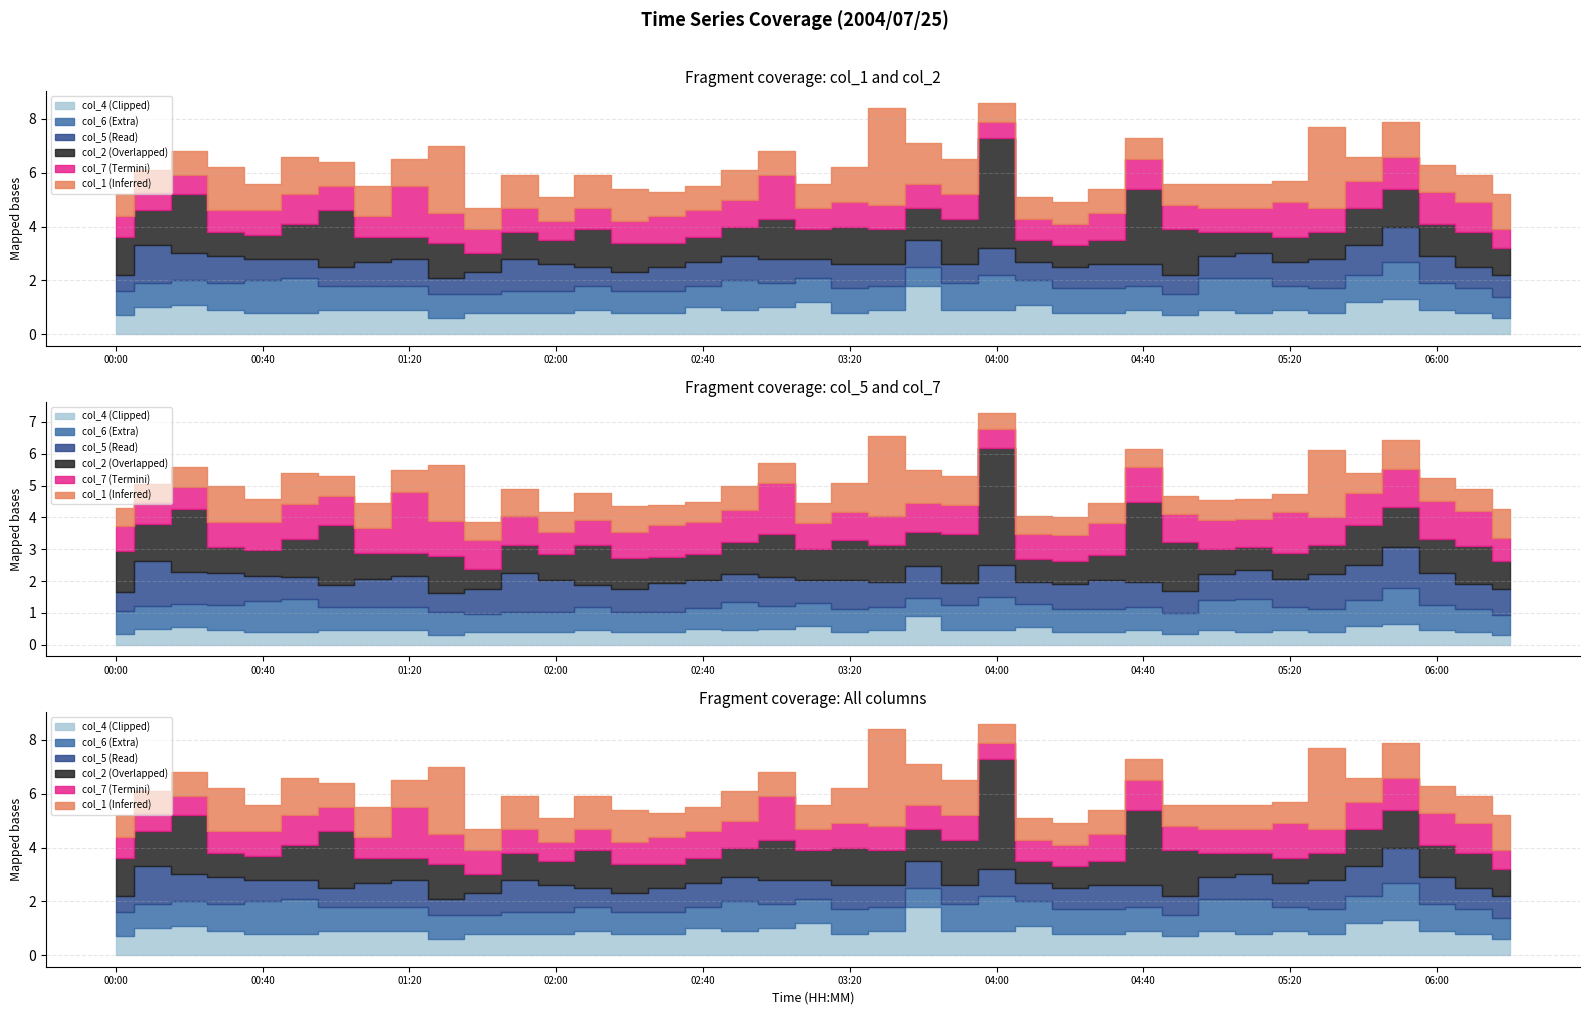

Reading left to right, extract all data points from this chart.

col_1: 0.8	0.8	0.9	1.6	1.0	1.4	0.9	1.1	1.0	2.5	0.8	1.2	0.9	1.2	1.2	0.9	0.9	1.1	0.9	0.9	1.3	3.6	1.5	1.3	0.7	0.8	0.8	0.9	0.8	0.8	0.9	0.9	0.8	3.0	0.9	1.3	1.0	1.0	1.3
col_2: 1.4	1.3	2.2	0.9	0.9	1.3	2.1	0.9	0.8	1.3	0.7	1.0	0.9	1.4	1.1	0.9	0.9	1.1	1.5	1.1	1.4	1.3	1.2	1.7	4.1	0.8	0.8	0.9	2.8	1.7	0.9	0.8	0.9	1.0	1.4	1.4	1.2	1.3	1.0
col_5: 0.6	1.4	1.0	1.0	0.8	0.7	0.7	0.9	1.0	0.6	0.8	1.2	1.0	0.7	0.7	0.9	0.9	0.9	0.9	0.7	0.9	0.8	1.0	0.7	1.0	0.7	0.8	0.9	0.8	0.7	0.8	0.9	0.9	1.1	1.1	1.3	1.0	0.8	0.8
col_7: 0.8	0.7	0.7	0.8	0.9	1.1	0.9	0.8	1.9	1.1	0.9	0.9	0.7	0.8	0.8	1.0	1.0	1.0	1.6	0.8	0.9	0.9	0.9	0.9	0.6	0.8	0.8	1.0	1.1	0.9	0.9	0.9	1.3	0.9	1.0	1.2	1.2	1.1	0.7
col_4: 0.7	1.0	1.1	0.9	0.8	0.8	0.9	0.9	0.9	0.6	0.8	0.8	0.8	0.9	0.8	0.8	1.0	0.9	1.0	1.2	0.8	0.9	1.8	0.9	0.9	1.1	0.8	0.8	0.9	0.7	0.9	0.8	0.9	0.8	1.2	1.3	0.9	0.8	0.6
col_6: 0.9	0.9	0.9	1.0	1.2	1.3	0.9	0.9	0.9	0.9	0.7	0.8	0.8	0.9	0.8	0.8	0.8	1.1	0.9	0.9	0.9	0.9	0.7	1.0	1.3	0.9	0.9	0.9	0.9	0.8	1.2	1.3	0.9	0.9	1.0	1.4	1.0	0.9	0.8